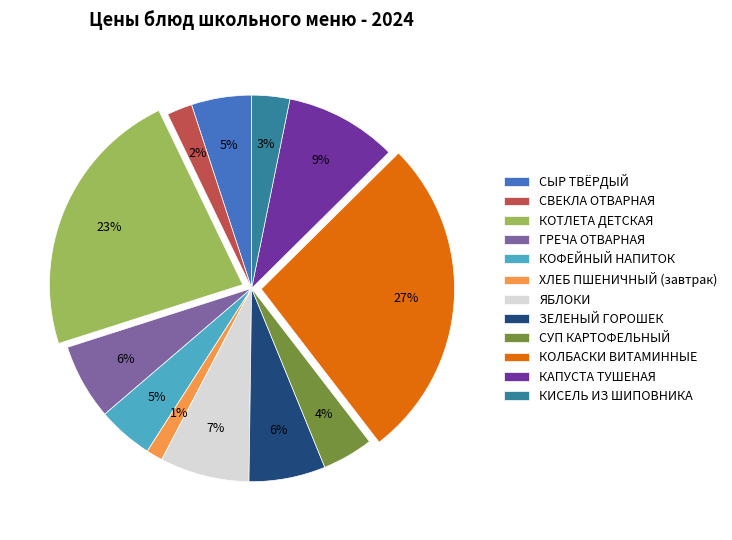

Do КАПУСТА ТУШЕНАЯ and СВЕКЛА ОТВАРНАЯ together represent more than half of the pie?

No